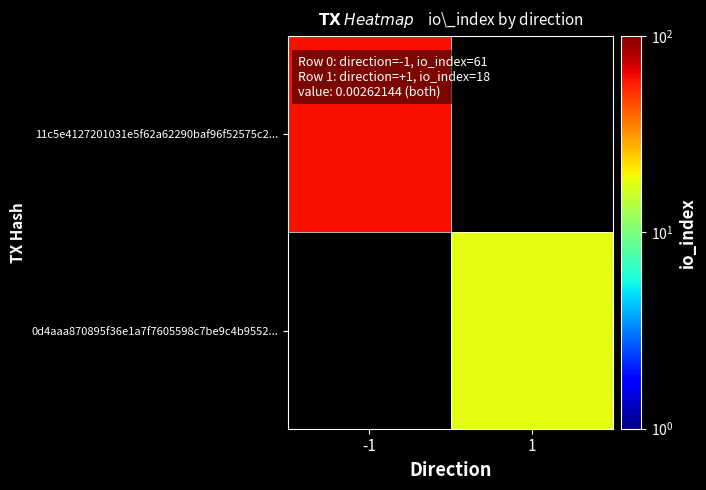

Which category has the lowest value in the 11c5e4127201031e5f62a62290baf96f52575c2... series?

-1